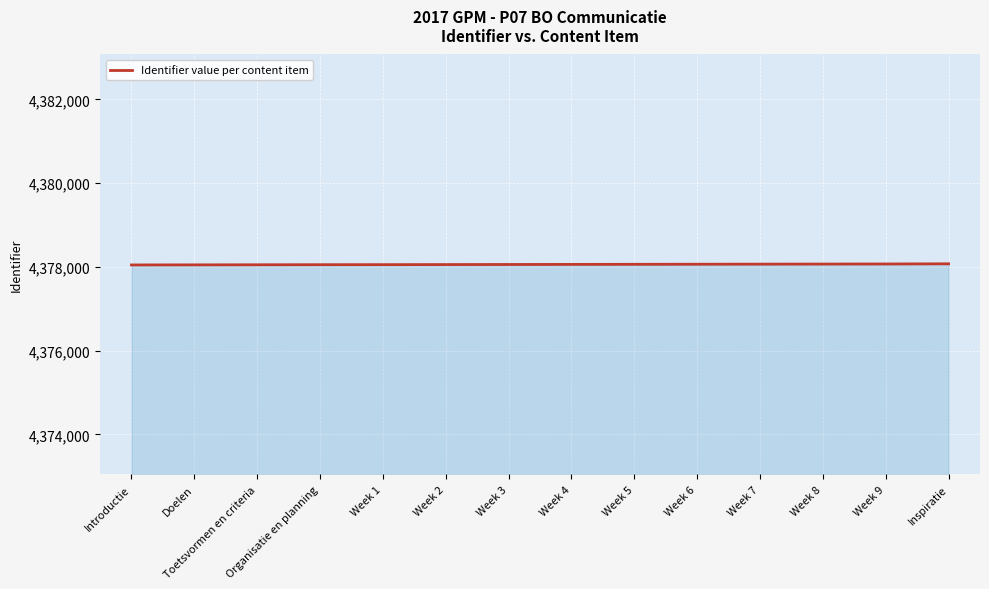

What is the sum of the values at Week 7 and Inspiratie?

8756140